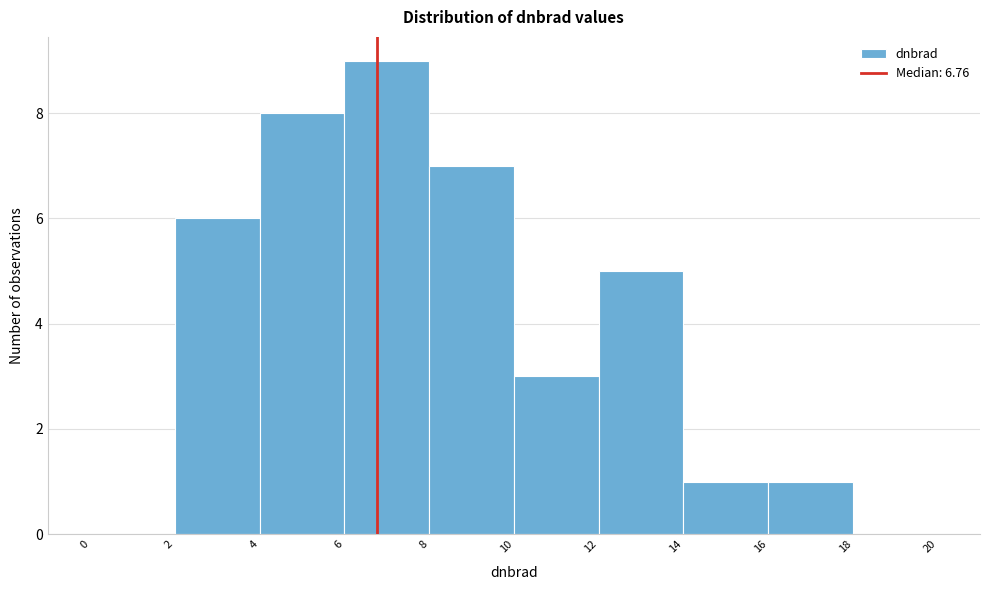

Reading left to right, list every bar in this chart as the range it spans on the x-axis followed by its height. The values are not printed on the chart, so give them approximately, as read against the axis.

0 to 2: 0
2 to 4: 6
4 to 6: 8
6 to 8: 9
8 to 10: 7
10 to 12: 3
12 to 14: 5
14 to 16: 1
16 to 18: 1
18 to 20: 0